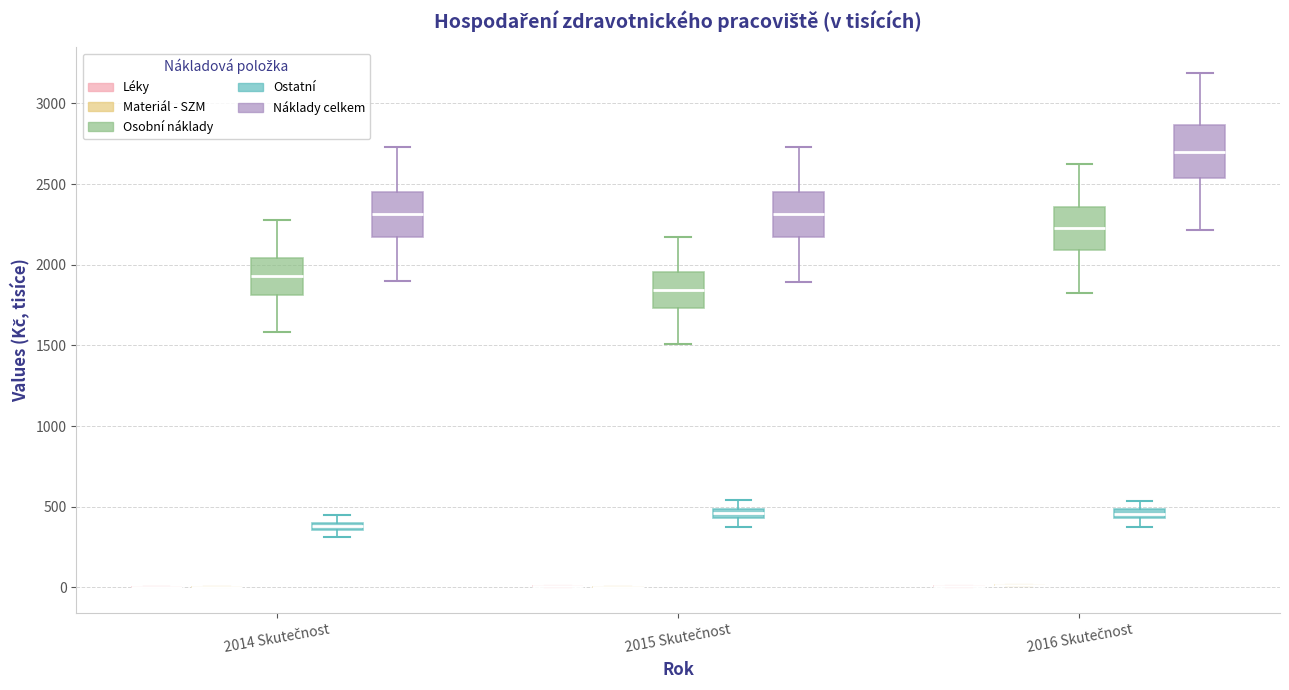

Where does the median line of the box for 2016 Skutečnost (Náklady celkem) sit on the y-axis? The values are not printed on the chart, so give them approximately, as read against the axis.

2700